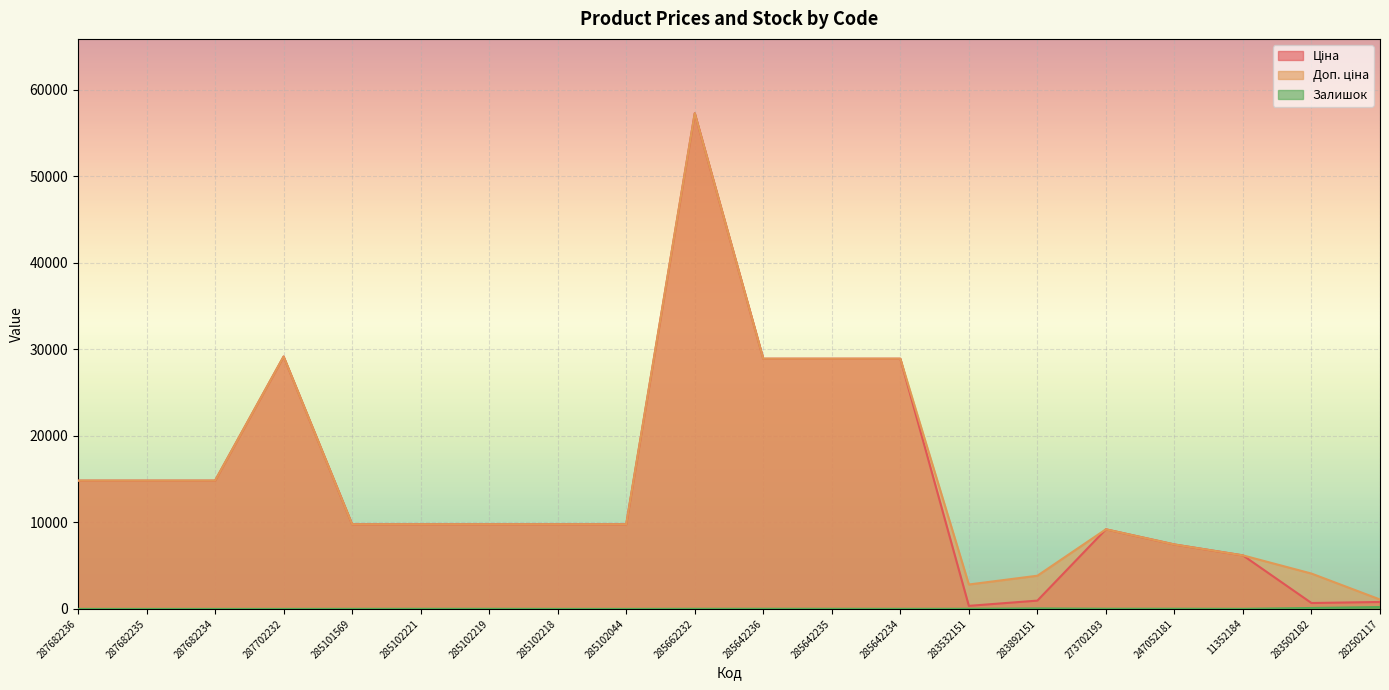

What is the total value across all series at 287682234?

29635.2